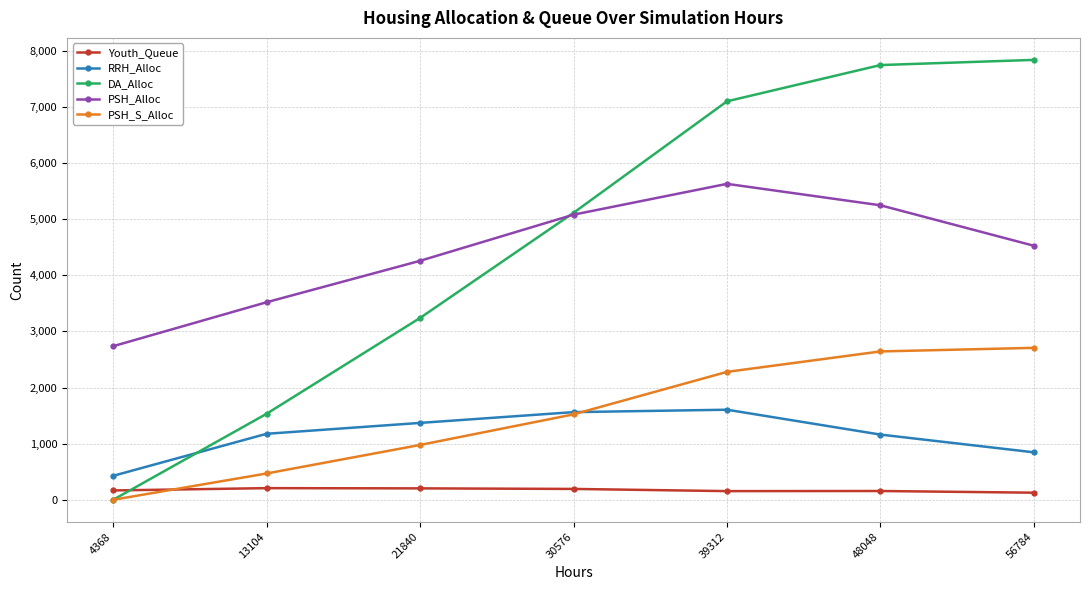

Is it true that RRH_Alloc equals 2238 at 30576?

False